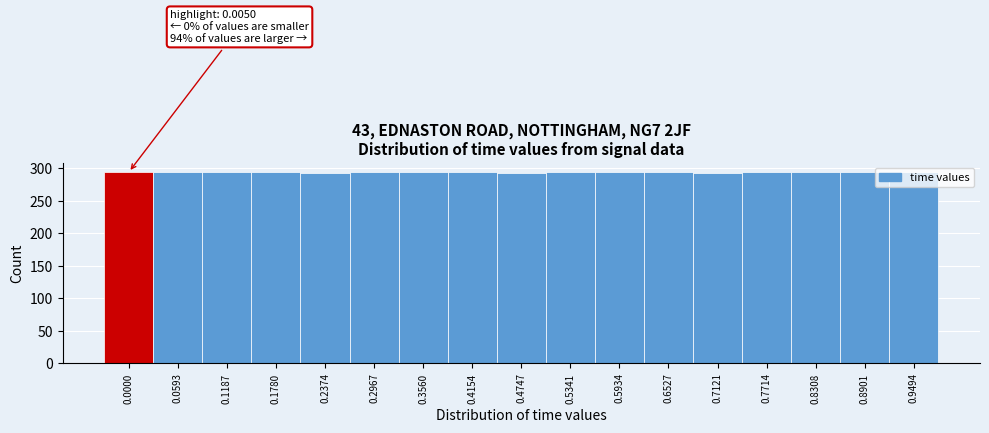

What is the average value?

294